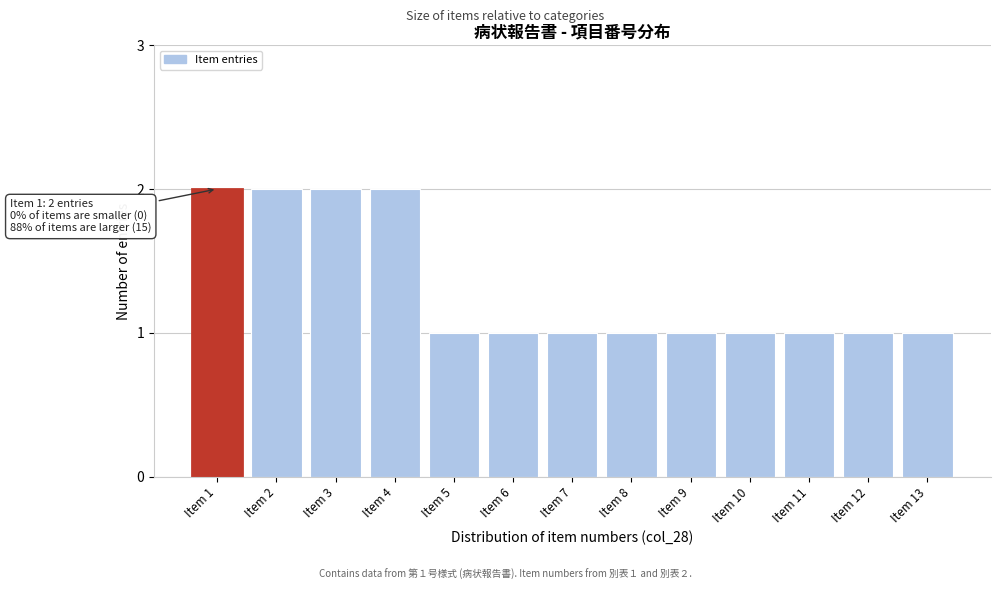

Reading left to right, transcribe all the data shown in this chart.

Item 1=2	Item 2=2	Item 3=2	Item 4=2	Item 5=1	Item 6=1	Item 7=1	Item 8=1	Item 9=1	Item 10=1	Item 11=1	Item 12=1	Item 13=1